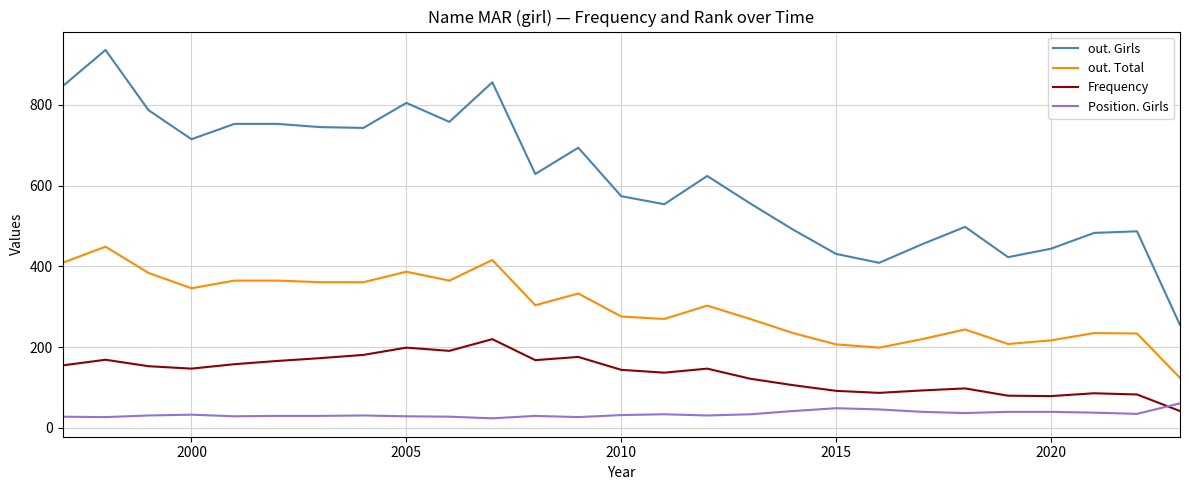

What is the maximum value shown in the chart?

936